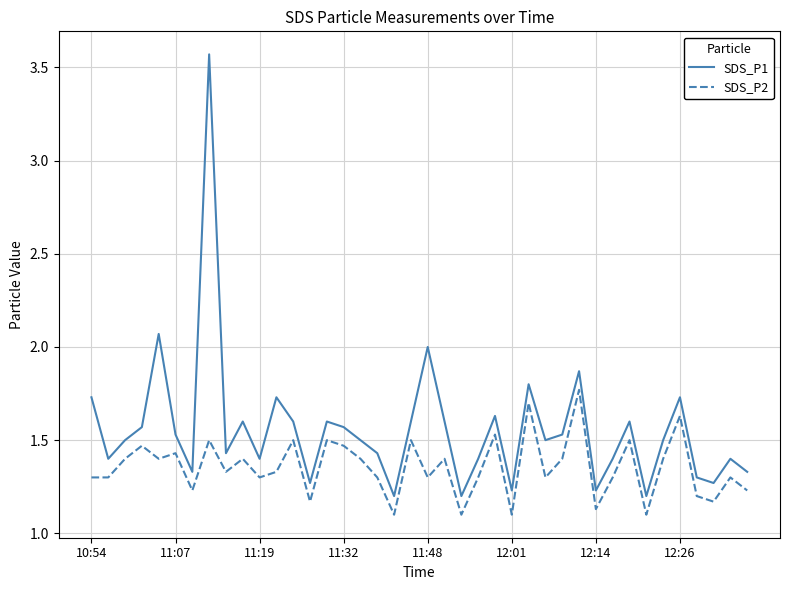

Which series has the largest total across all categories?

SDS_P1